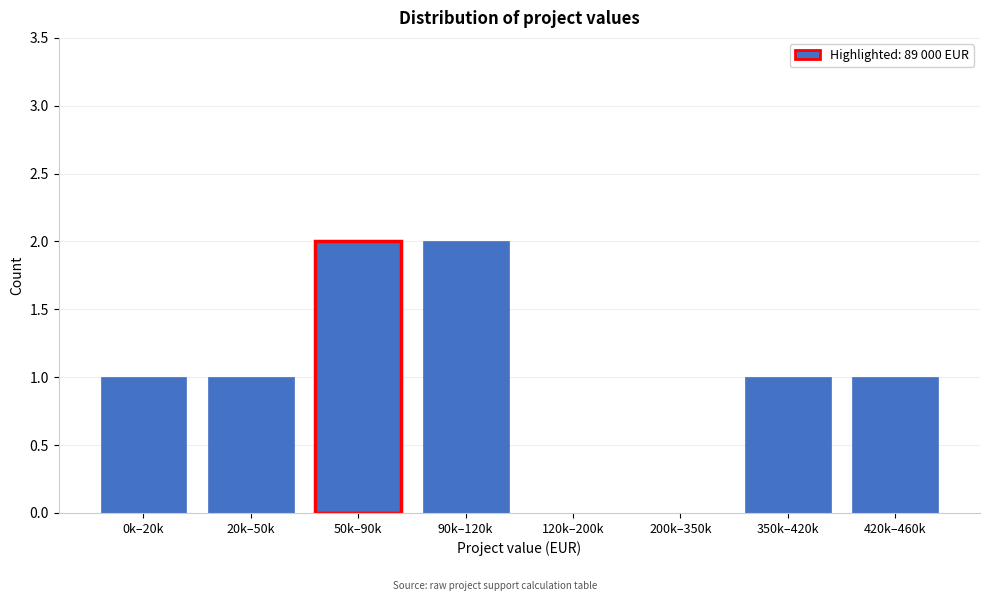

Reading right to left, extract all data points from this chart.

420k–460k=1	350k–420k=1	200k–350k=0	120k–200k=0	90k–120k=2	50k–90k=2	20k–50k=1	0k–20k=1